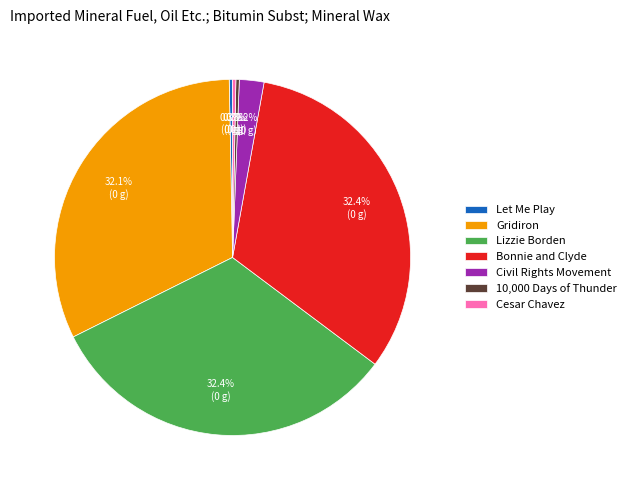

To the nearest percent, what portion does Bonnie and Clyde represent?

32%